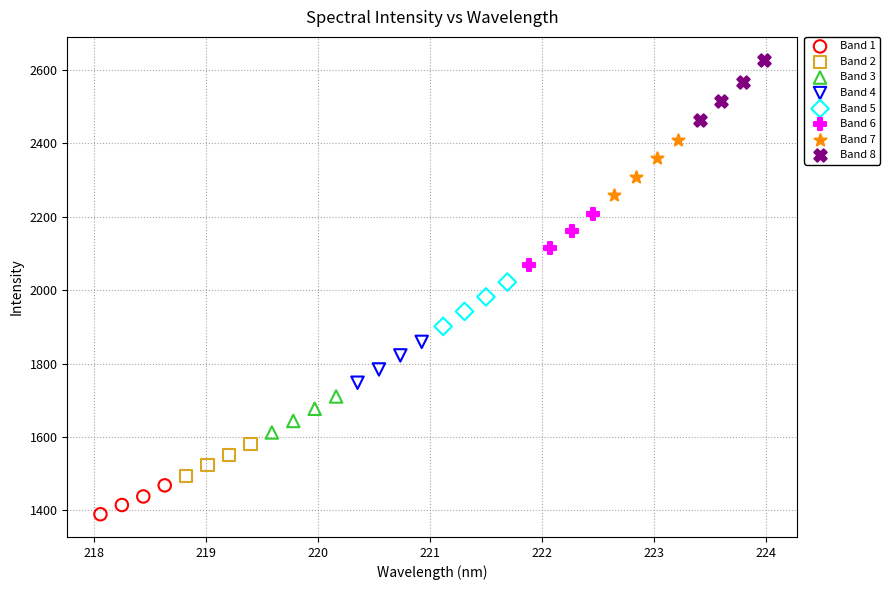

Which series reaches the minimum Y coordinate?

Band 1